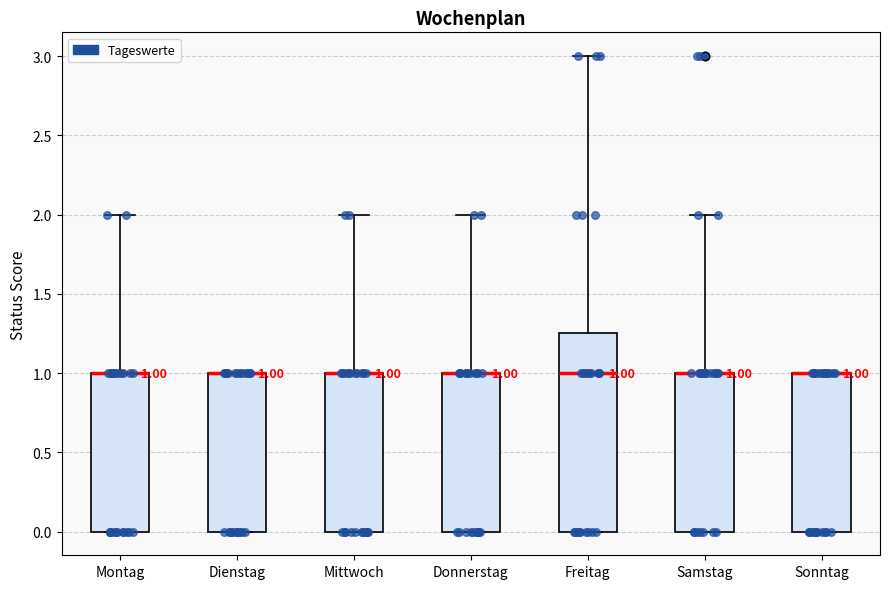

Comparing the boxes themselves (not the whiskers), which one is the tallest?

Freitag